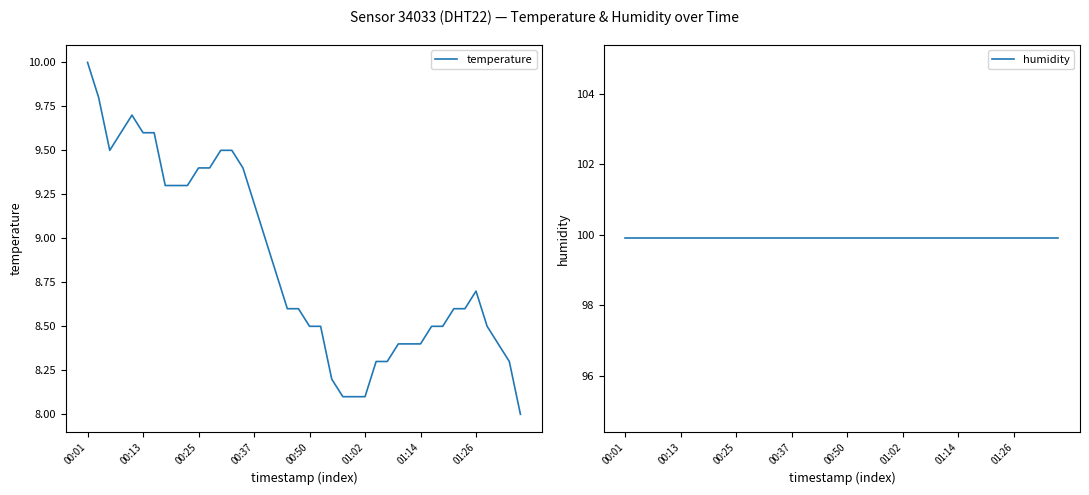

What are all the series names shown in the legend?

temperature, humidity